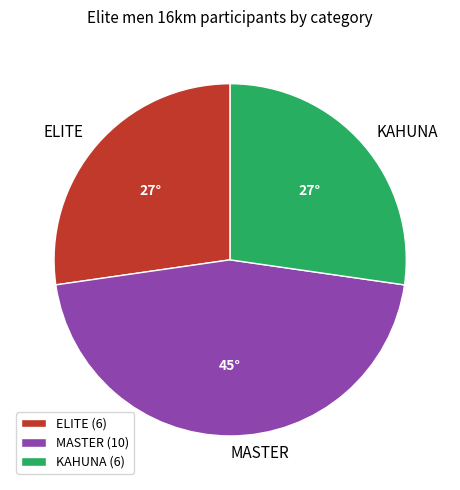

Approximately how many times larger is the value at KAHUNA compared to MASTER?

0.6